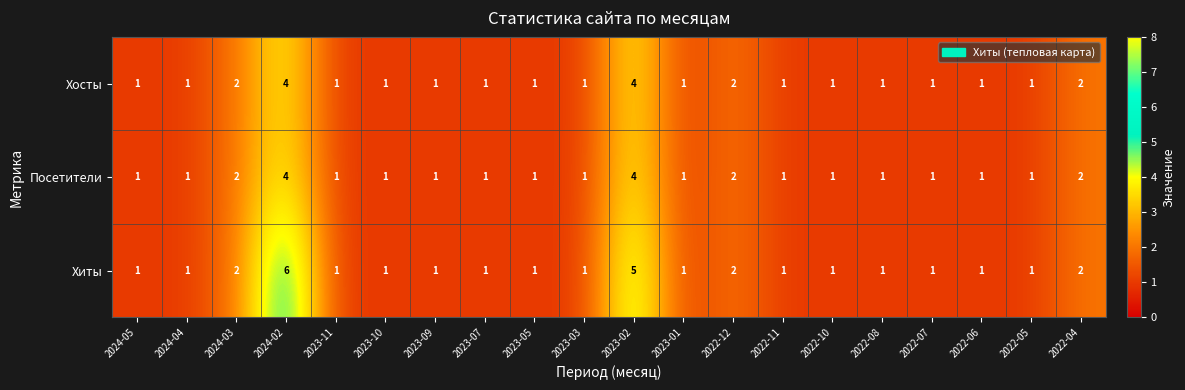

How many series are shown in this chart?

3